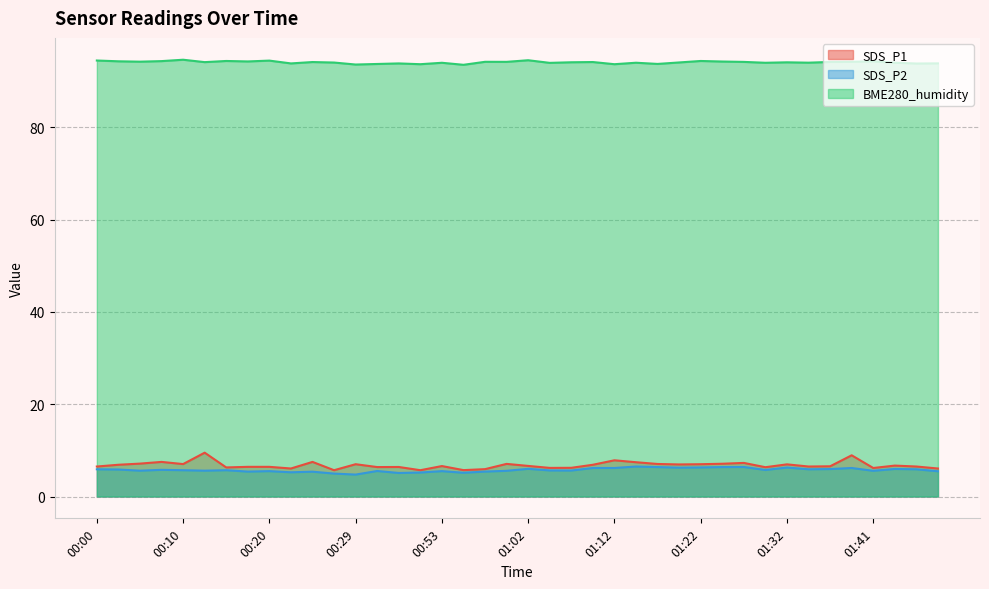

Between 00:15 and 01:49, which series saw the biggest shift?

BME280_humidity